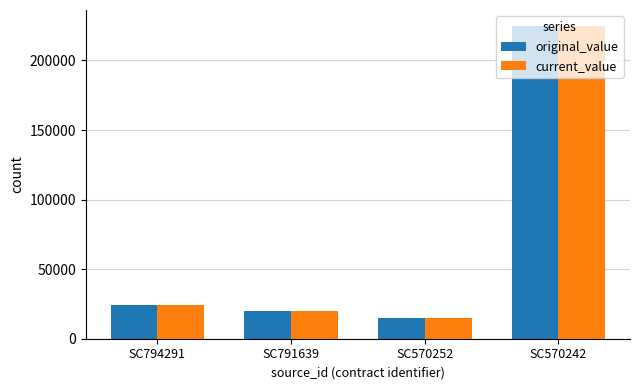

What is the total value across all series at SC570252?

29400